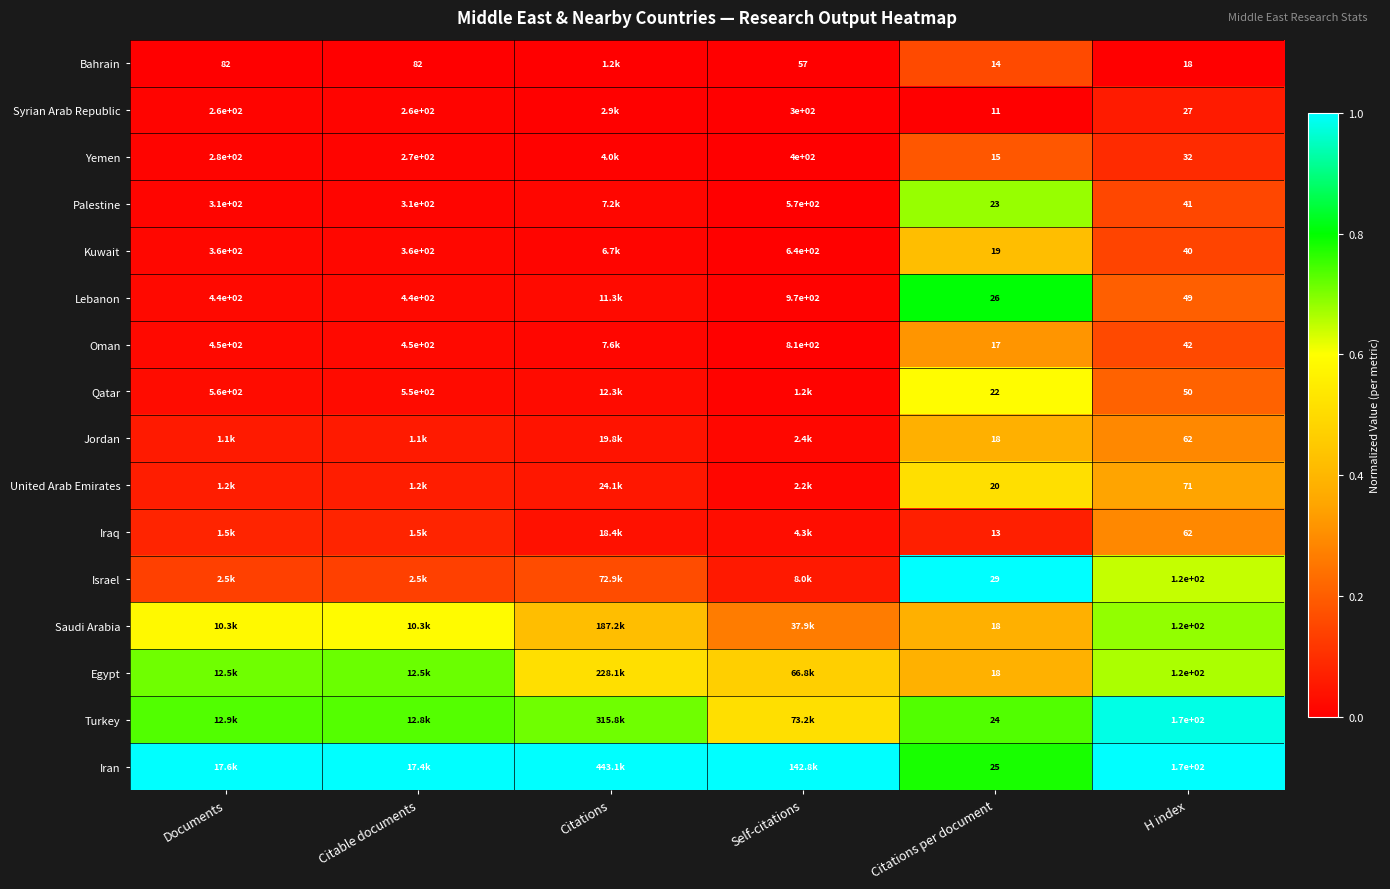

Read the Israel value at H index.

0.6